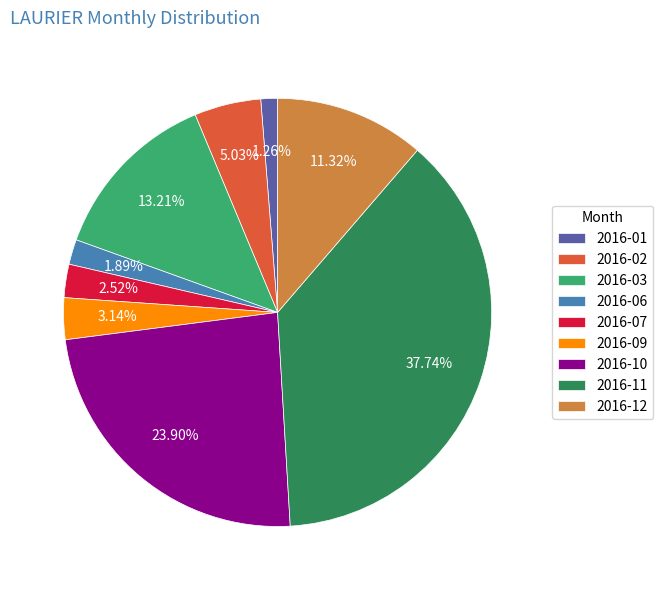

Does 2016-09 represent more than half of the total?

No